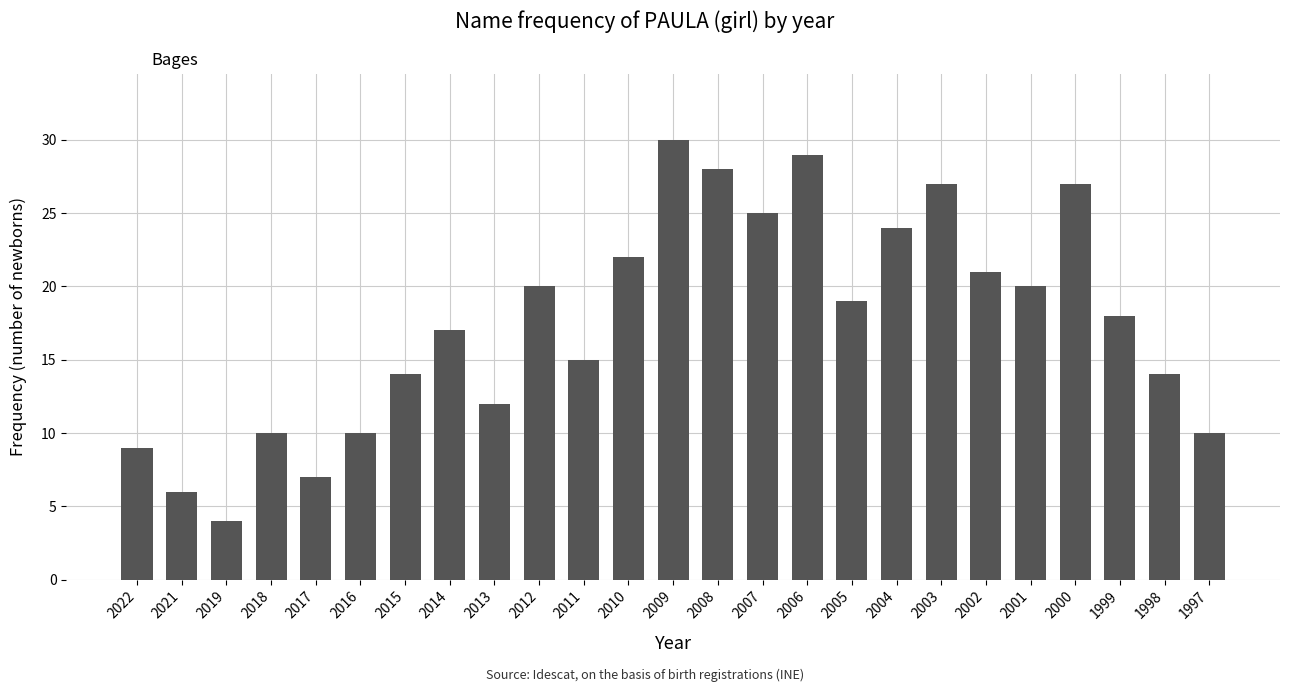

How many categories are shown in the chart?

25